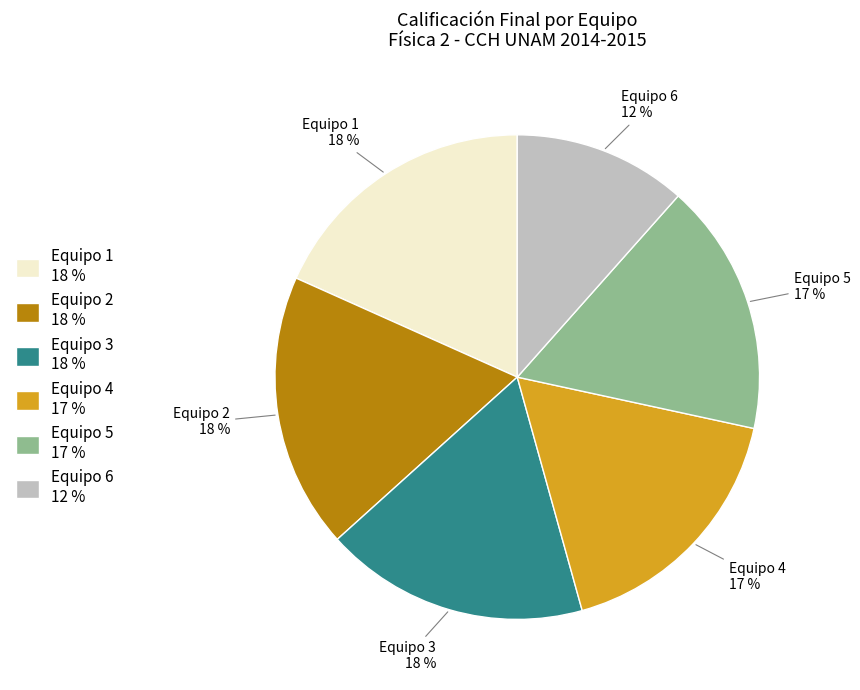

What is the smallest slice in the pie chart?

Equipo 6